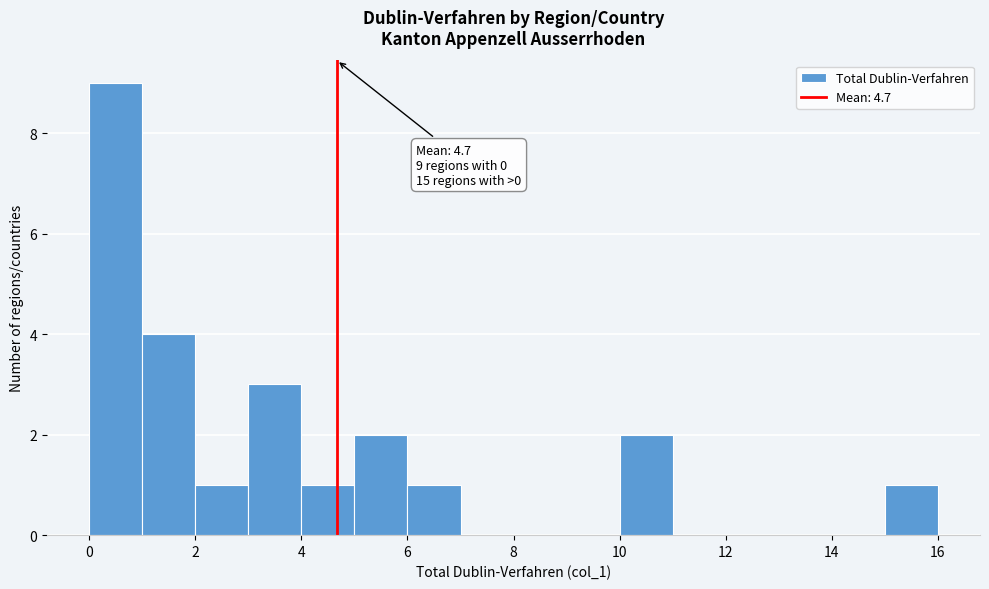

Which range on the x-axis has the tallest bar?

0 to 1